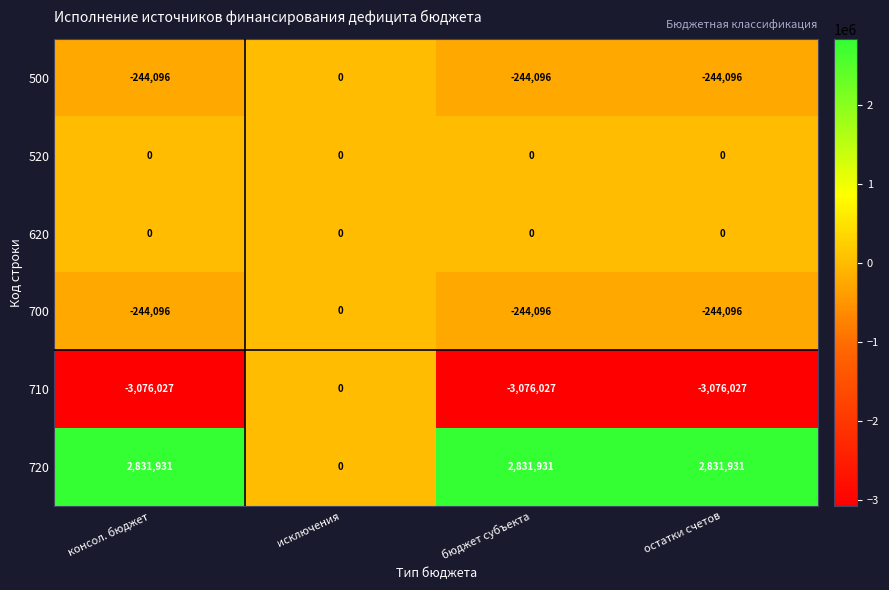

Reading left to right, list all the values displayed in this chart.

500: консол. бюджет=-244096	исключения=0	бюджет субъекта=-244096	остатки счетов=-244096
520: консол. бюджет=0	исключения=0	бюджет субъекта=0	остатки счетов=0
620: консол. бюджет=0	исключения=0	бюджет субъекта=0	остатки счетов=0
700: консол. бюджет=-244096	исключения=0	бюджет субъекта=-244096	остатки счетов=-244096
710: консол. бюджет=-3076027	исключения=0	бюджет субъекта=-3076027	остатки счетов=-3076027
720: консол. бюджет=2831931	исключения=0	бюджет субъекта=2831931	остатки счетов=2831931